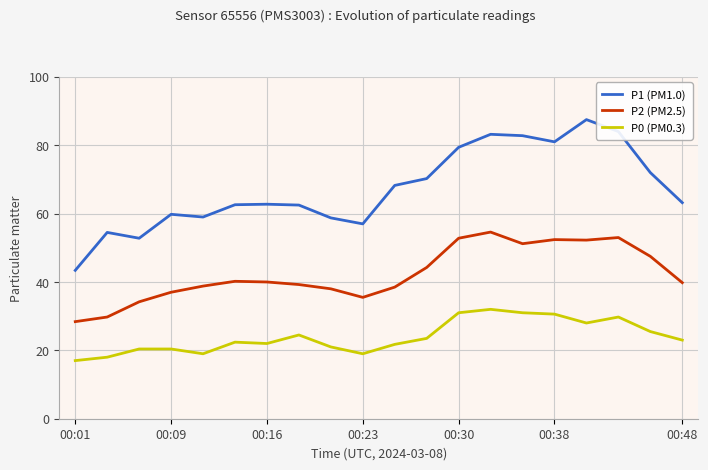

List the series in order of their overall mean, lowest first.

P0 (PM0.3), P2 (PM2.5), P1 (PM1.0)